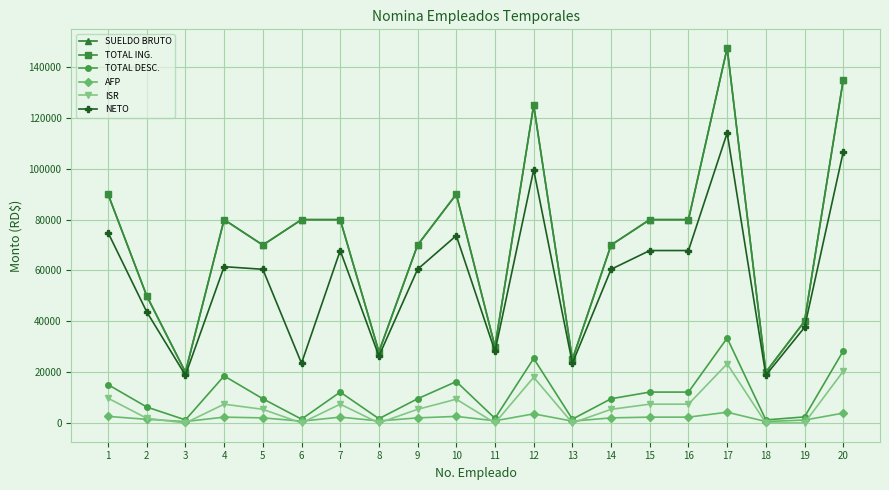

Is this an area chart (filled region under the line)?

No